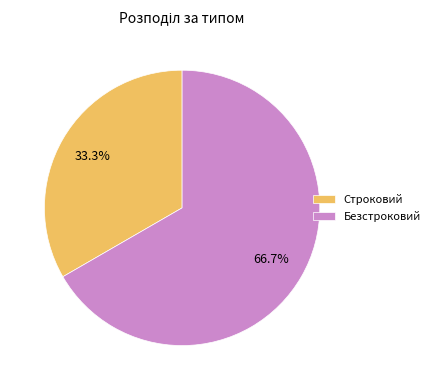

To the nearest percent, what is the difference between the largest and smallest slice percentages?

33%